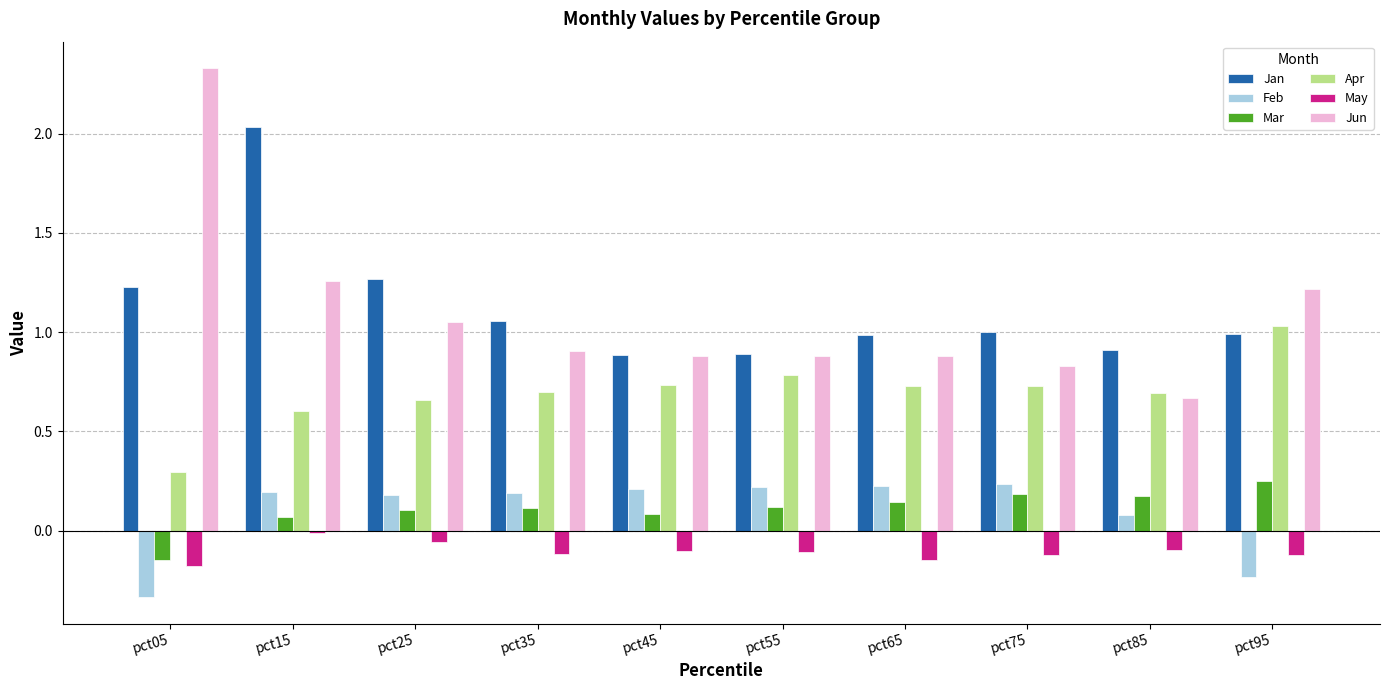

What is the difference between the Apr values at pct65 and pct95?

0.3